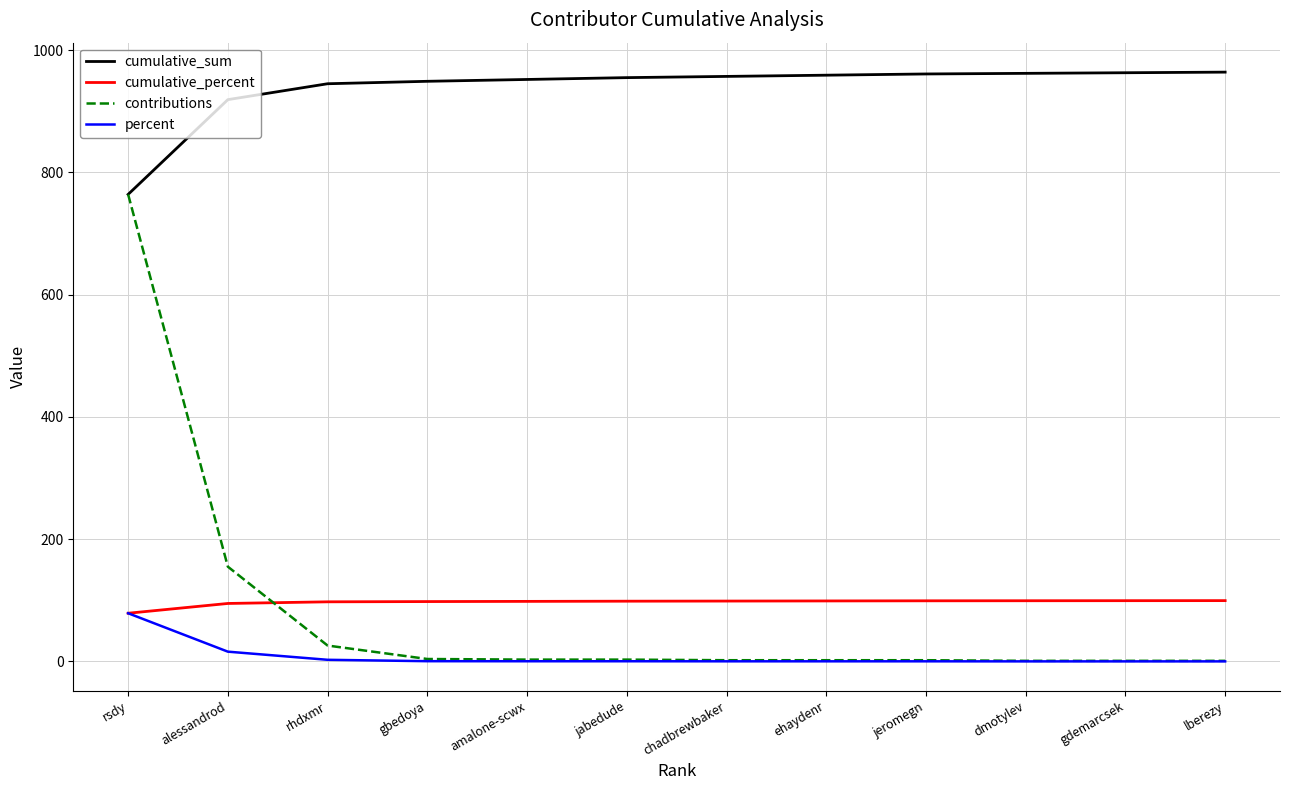

Is it true that cumulative_percent equals 25.4 at jabedude?

False